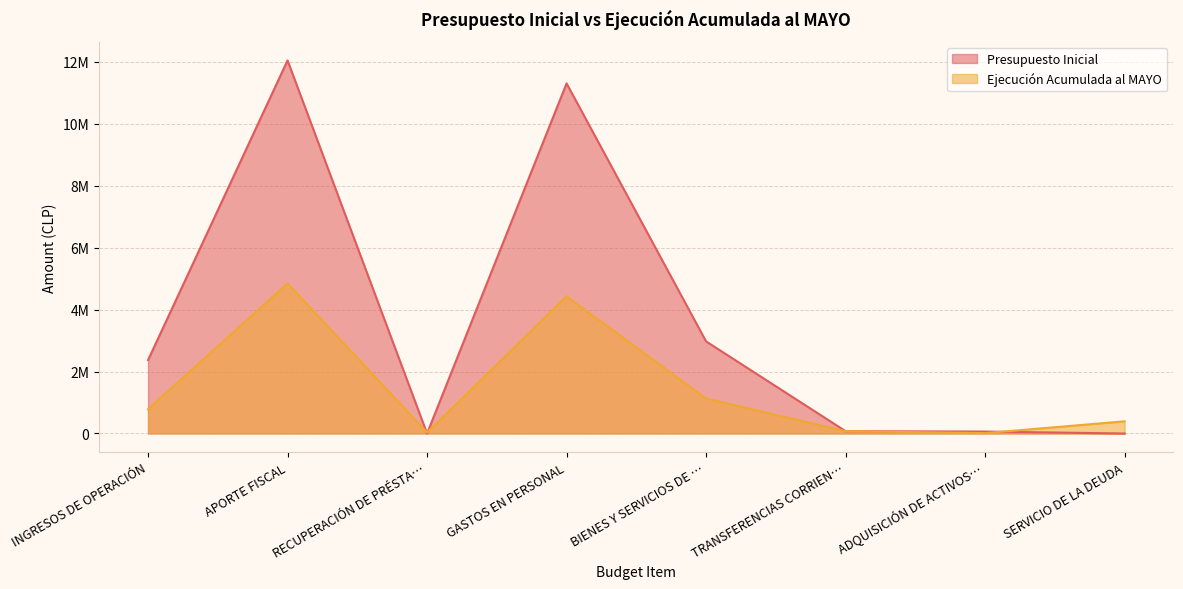

What are all the series names shown in the legend?

Presupuesto Inicial, Ejecución Acumulada al MAYO